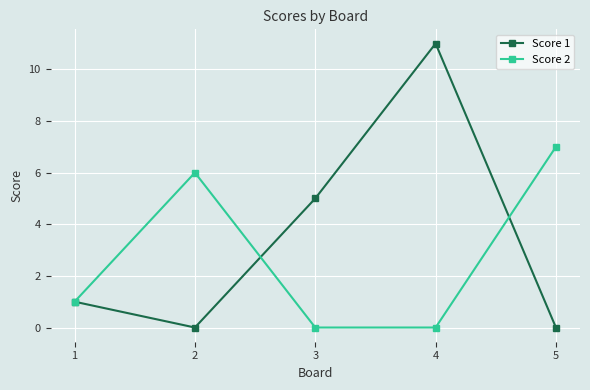

Does the chart display data point markers on the line(s)?

Yes